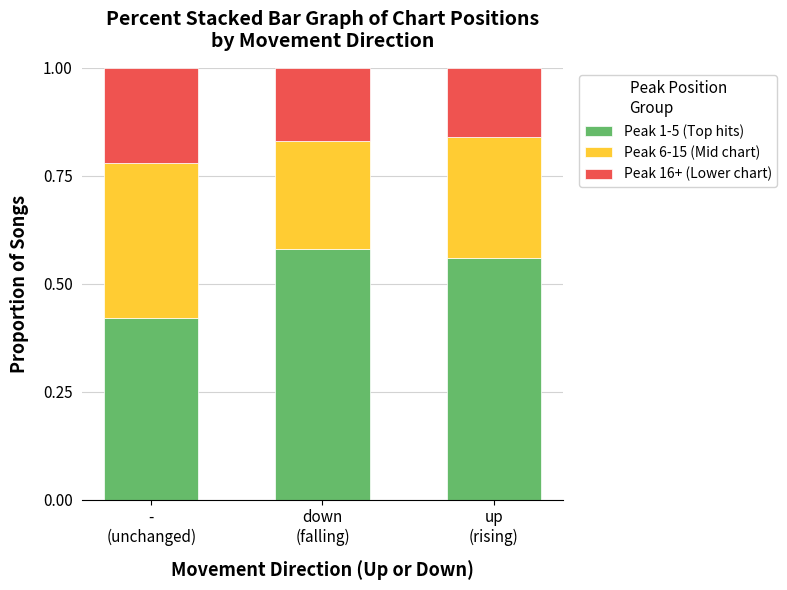

What is the average value of the Peak 1-5 (Top hits) series?

0.5